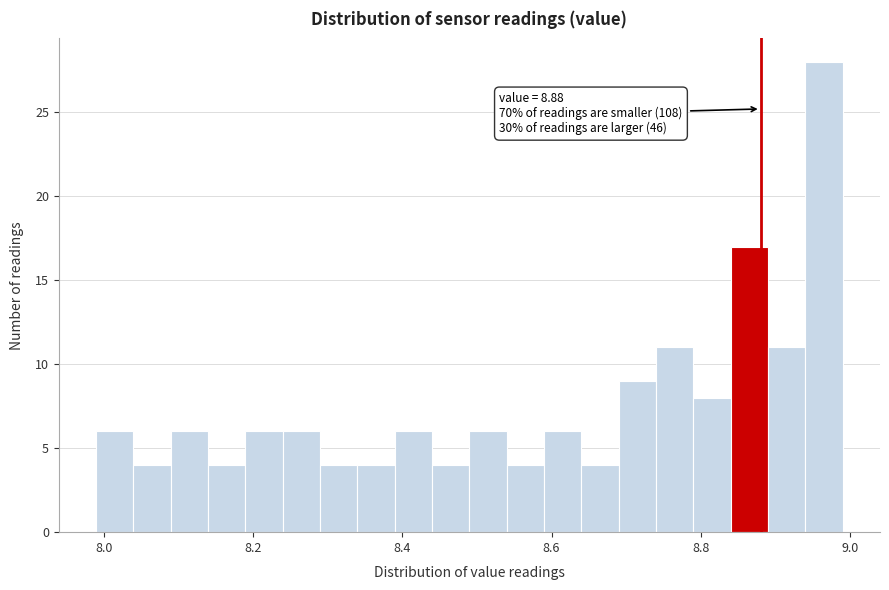

Read against the x-axis, roughly where is the centre of the tallest bar?

8.96